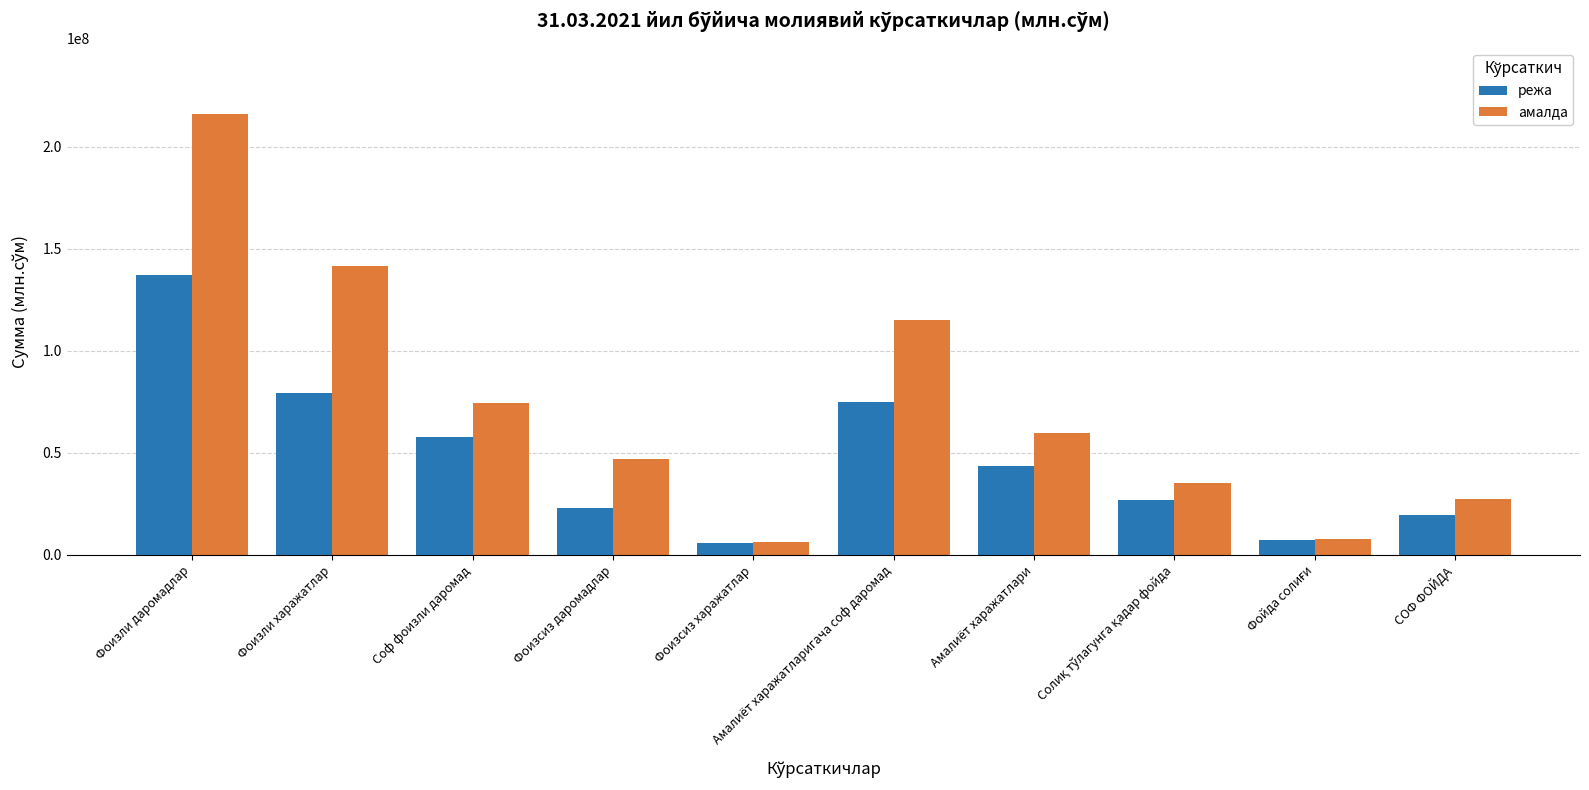

What is the label of the 1st bar from the left?

Фоизли даромадлар